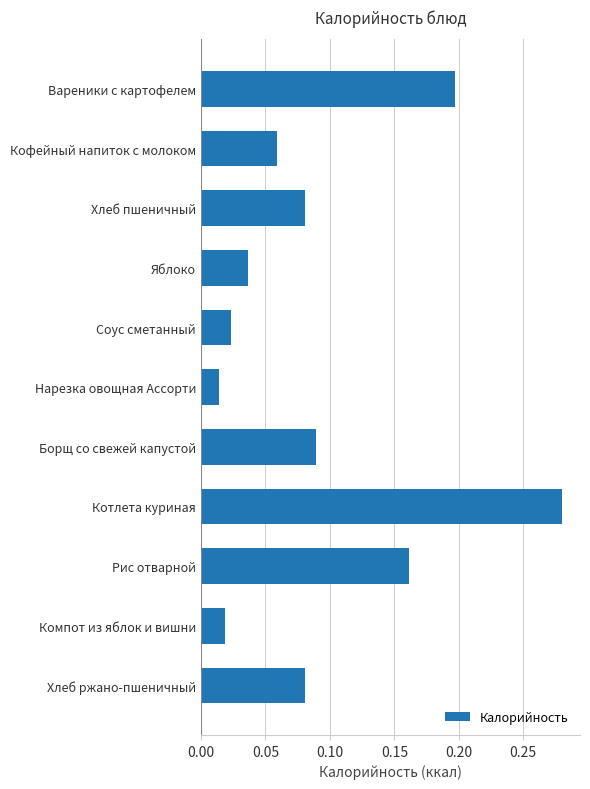

Which category has the highest value across all series?

Котлета куриная